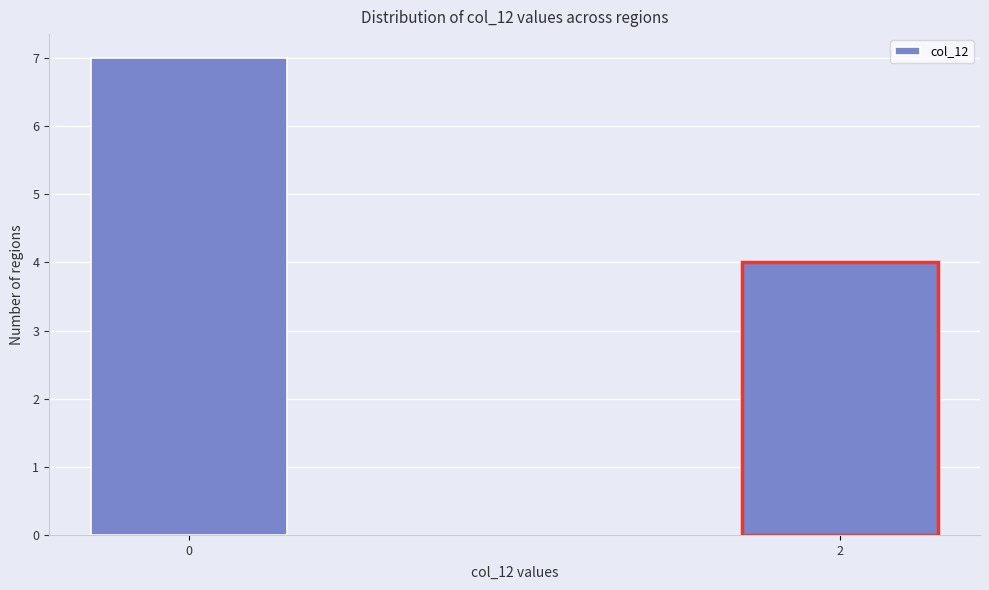

Reading left to right, list all the values displayed in this chart.

0=7	2=4